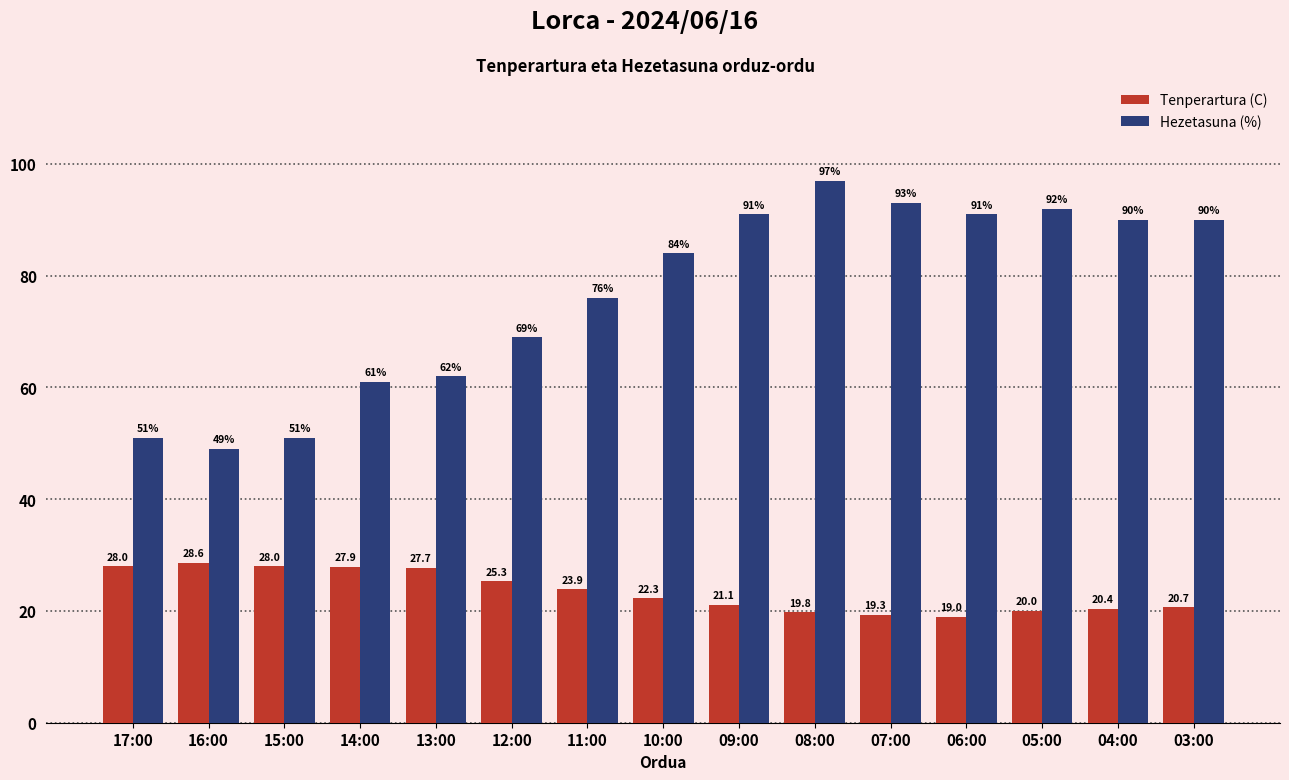

Read the Hezetasuna (%) value at 12:00.

69.0